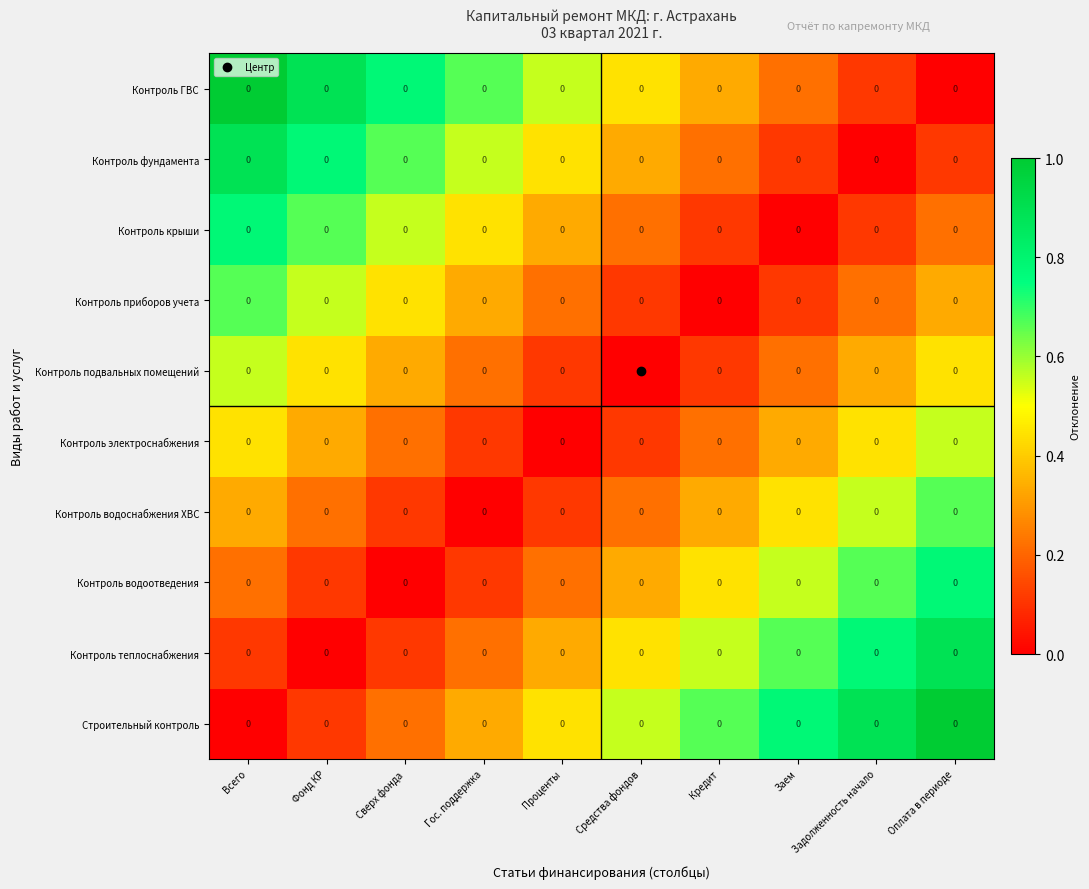

Which series has the largest total across all categories?

Строительный контроль